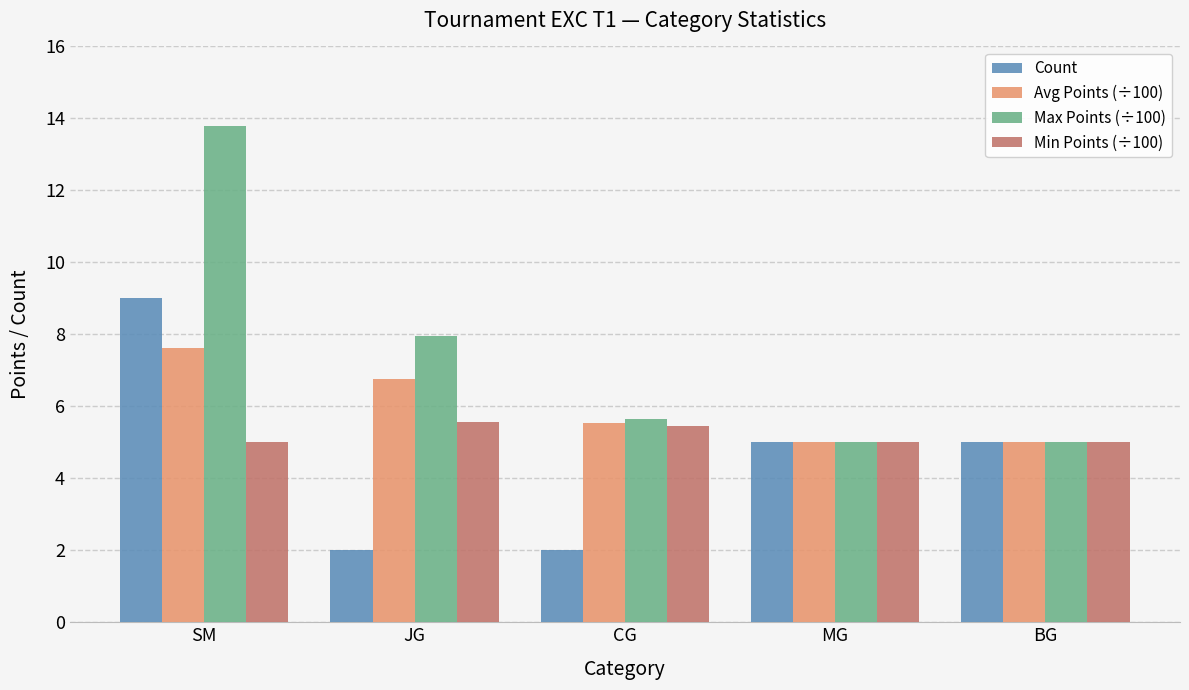

Rank the series by their average value, from highest to lowest.

Max Points (÷100), Avg Points (÷100), Min Points (÷100), Count